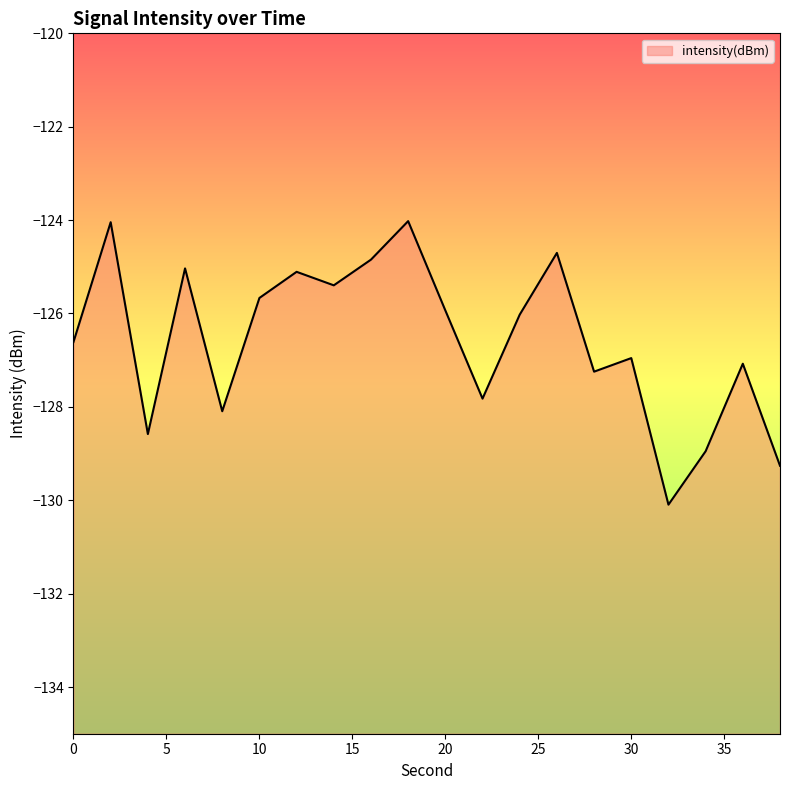

Where is the first local maximum?

2